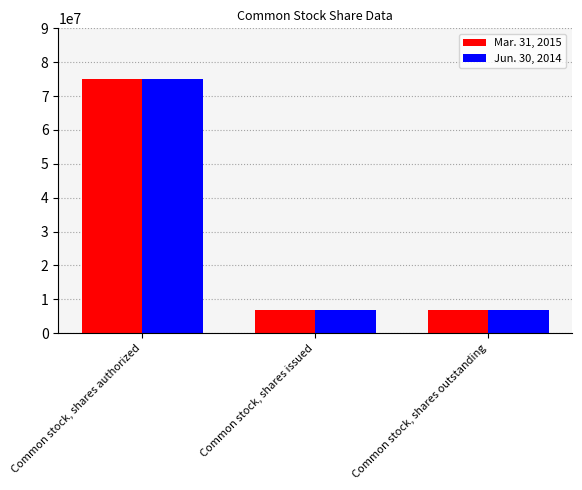

True or false: Mar. 31, 2015 has a value of 6750000 at Common stock, shares outstanding.

True